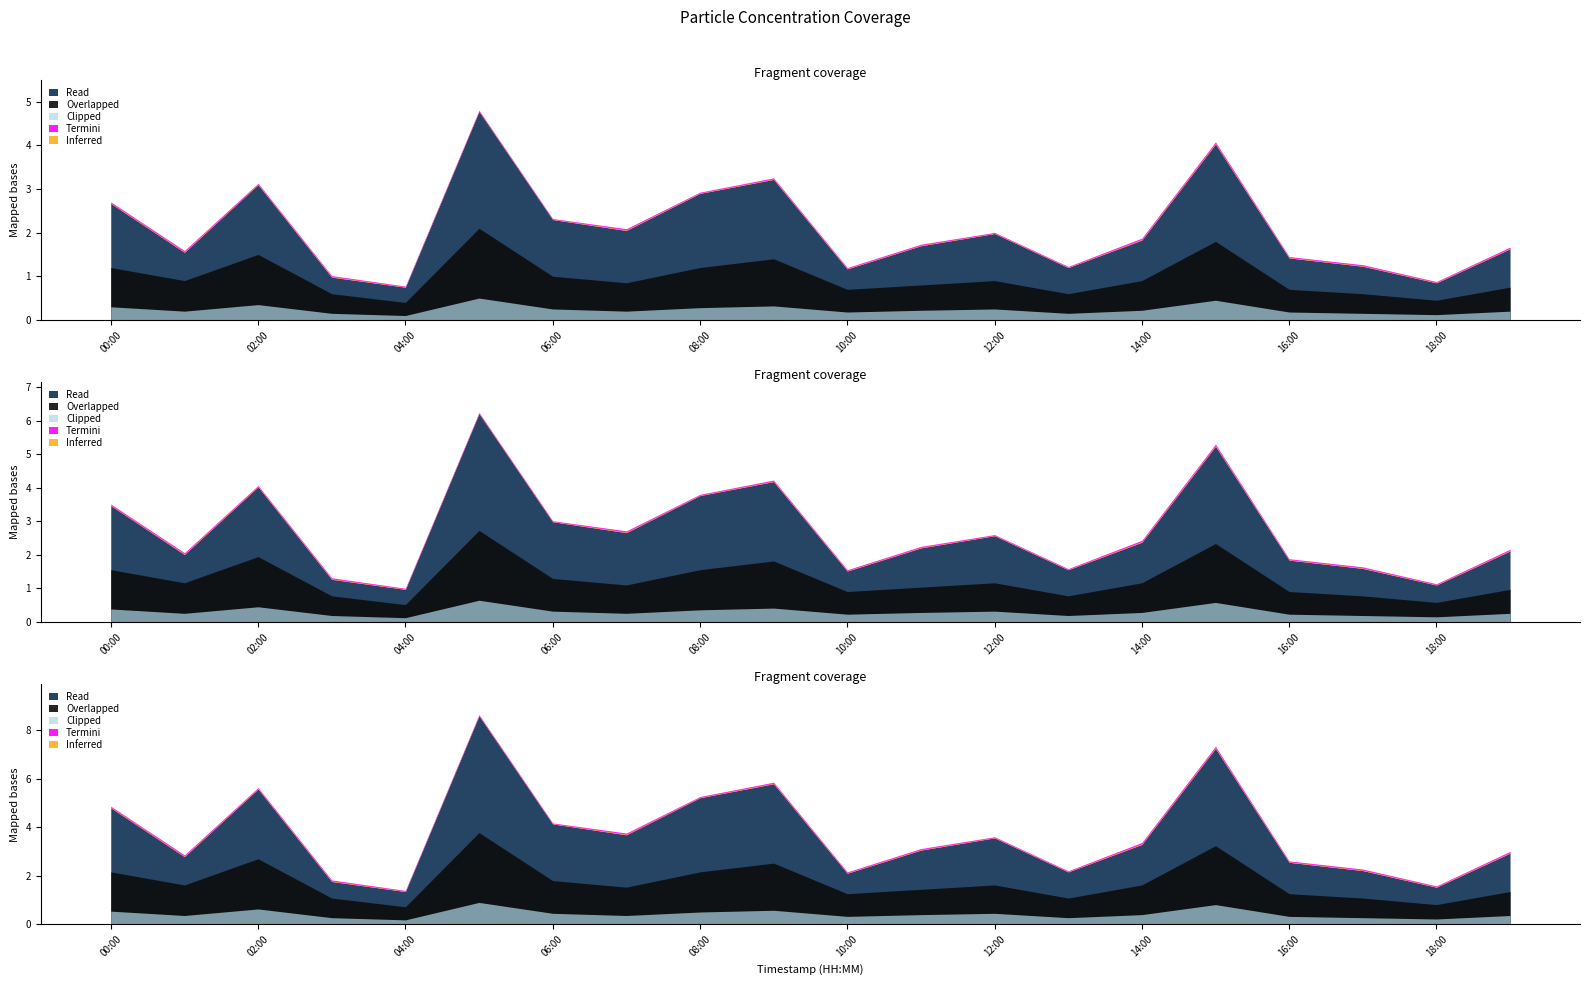

The value of Overlapped at 11:00 is 0.8. True or false?

True